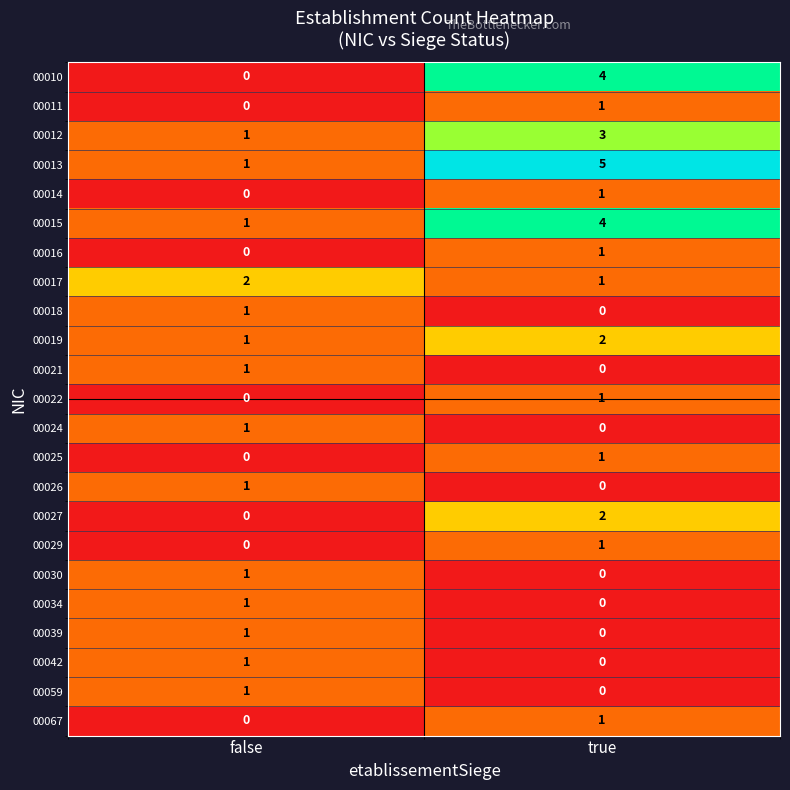

List the labels in order of 00011 value, largest first.

true, false